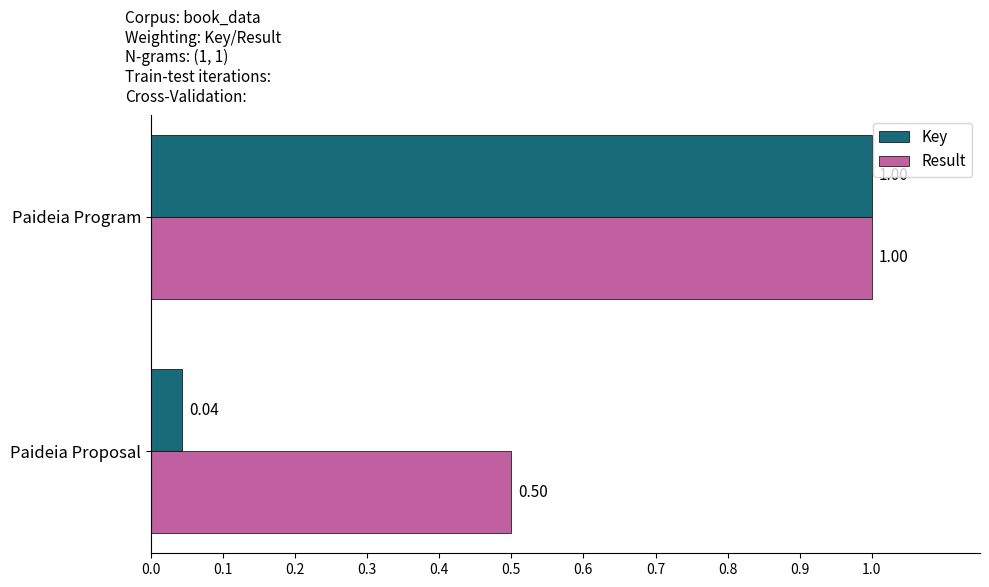

At which label is Result closest to 0?

Paideia Proposal